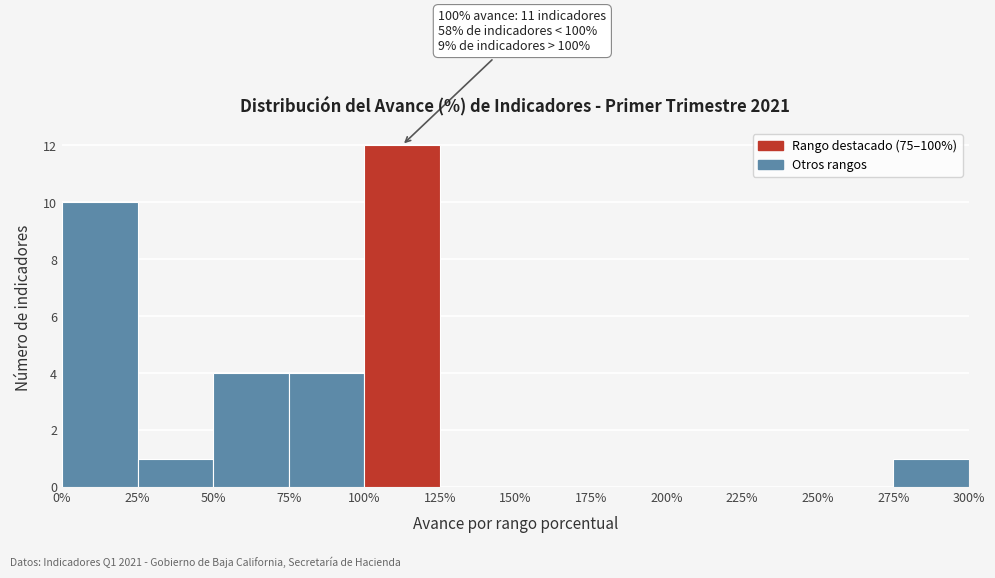

Over which range of the x-axis is the bar tallest?

100% to 125%